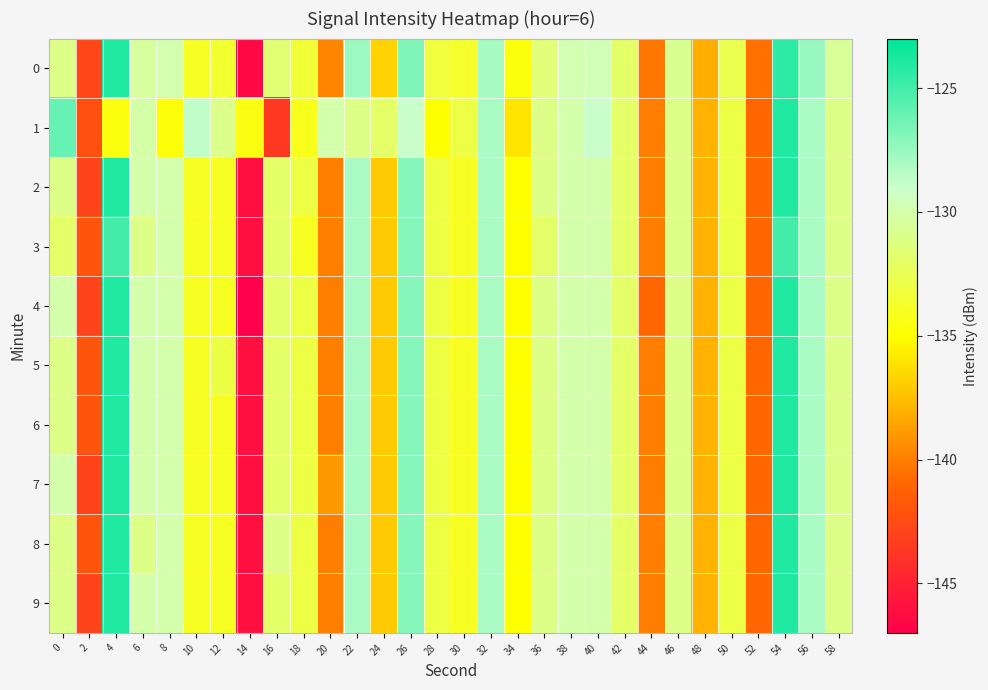

What is the total value across all series at 48?

-1380.1